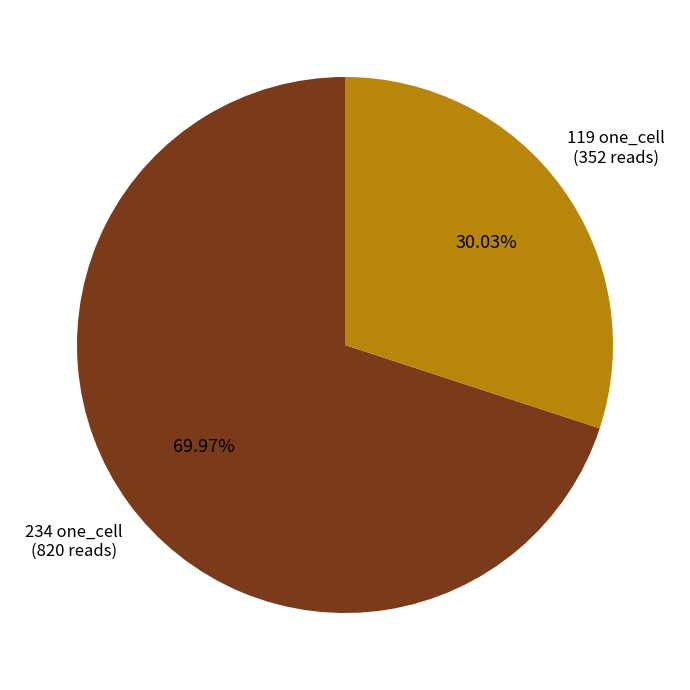

What is the ratio of the value at 234 one_cell (820 reads) to the value at 119 one_cell (352 reads)?

2.3